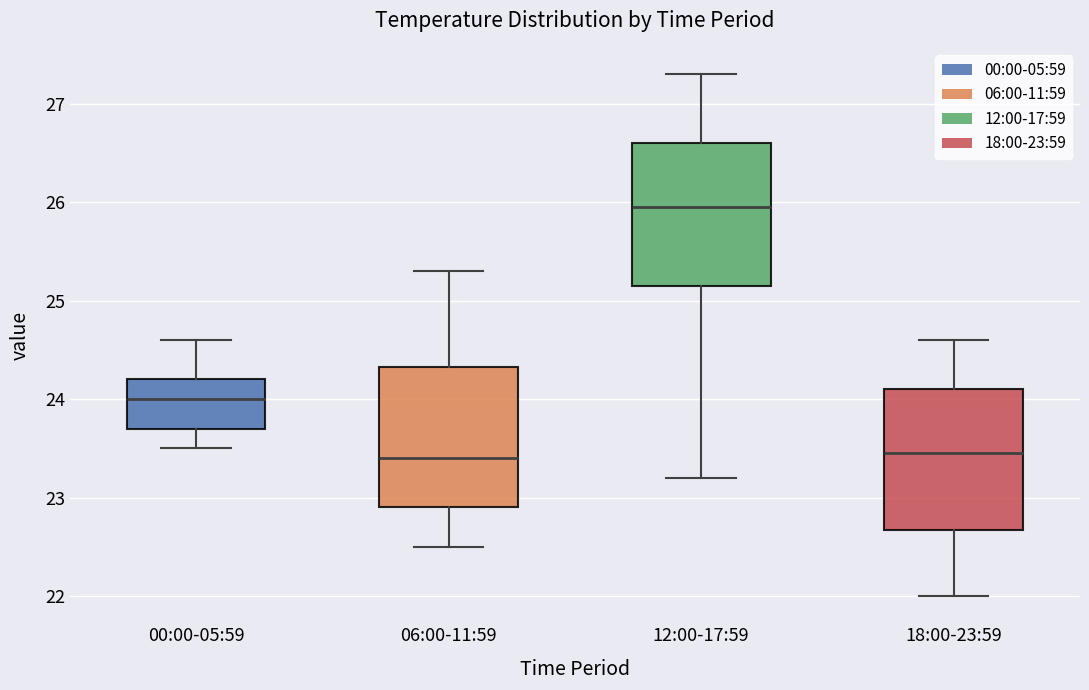

Reading left to right, read every box against the y-axis: the position of its median line, the range the box covers, and the ends of its whiskers. The values are not printed on the chart, so give them approximately, as read against the axis.

00:00-05:59: median 24.0, box 23.7 to 24.2, whiskers 23.5 to 24.6
06:00-11:59: median 23.4, box 22.9 to 24.3, whiskers 22.5 to 25.3
12:00-17:59: median 26.0, box 25.2 to 26.6, whiskers 23.2 to 27.3
18:00-23:59: median 23.5, box 22.7 to 24.1, whiskers 22.0 to 24.6